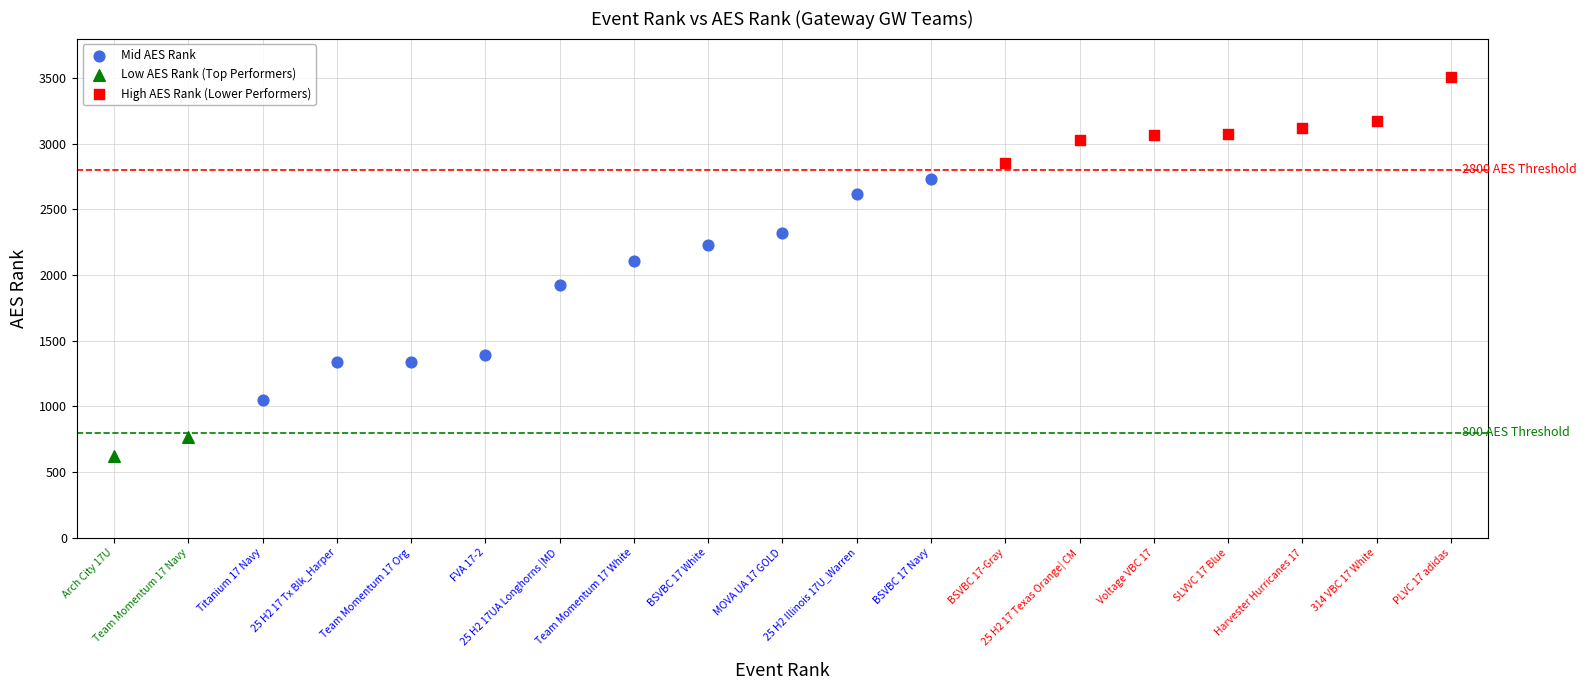

What are all the series names shown in the legend?

Mid AES Rank, Low AES Rank (Top Performers), High AES Rank (Lower Performers)